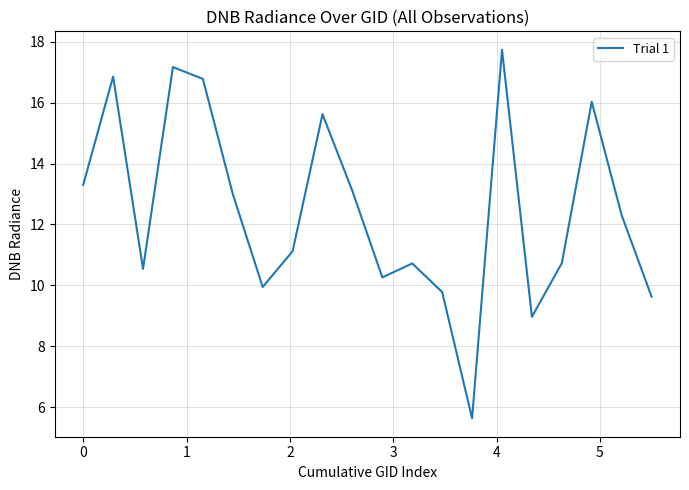

What is the maximum value shown in the chart?

17.7